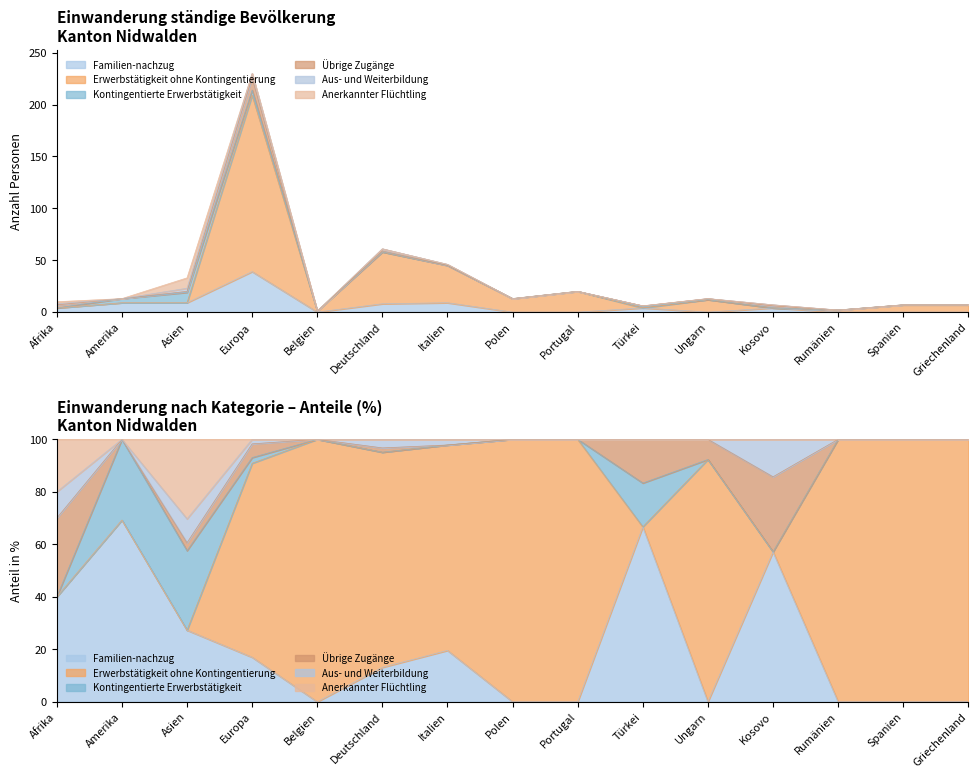

How many lines are shown in the chart?

6